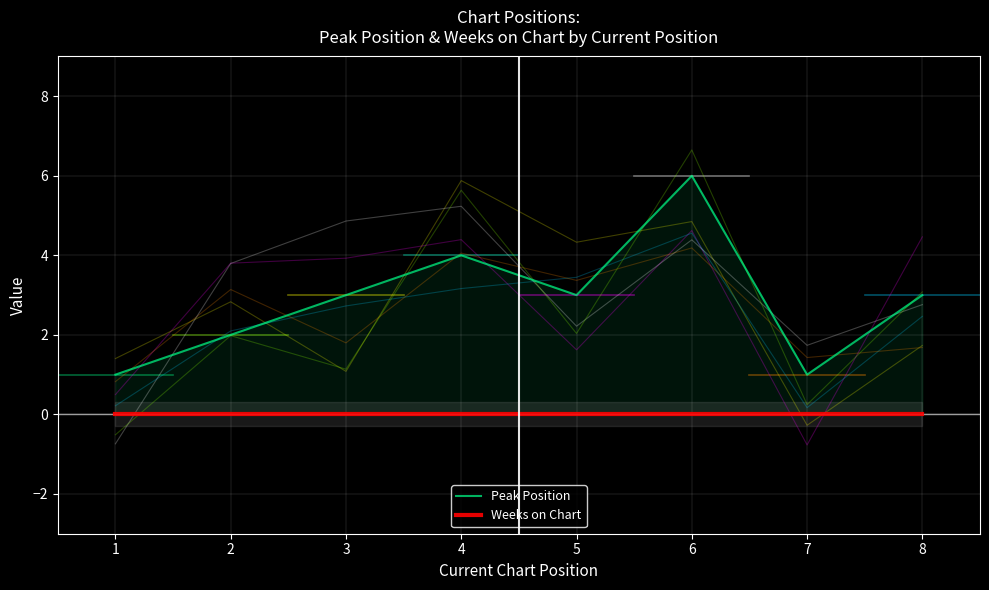

What are all the series names shown in the legend?

Peak Position, Weeks on Chart